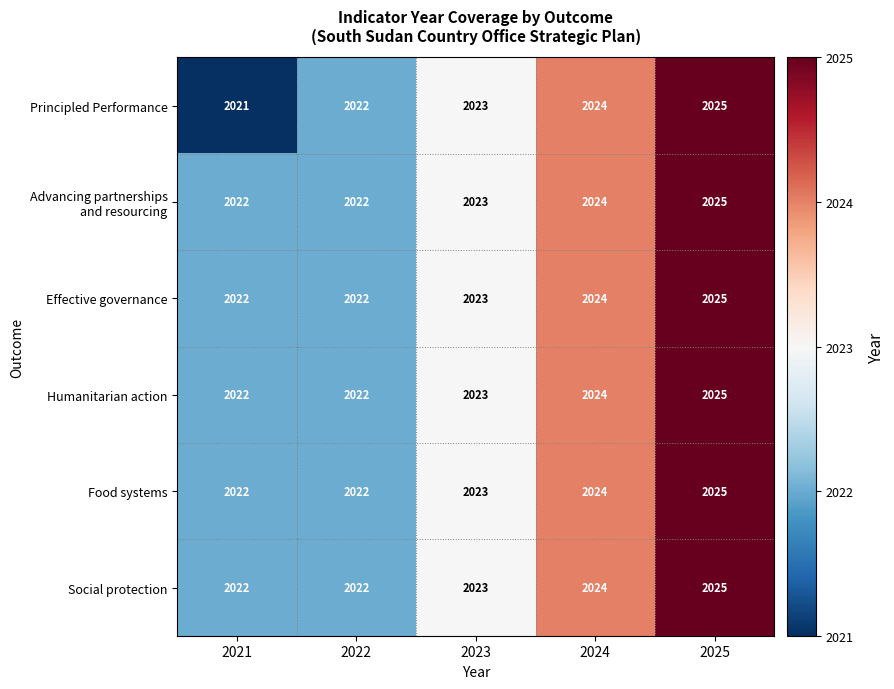

The value of Humanitarian action at 2021 is 483. True or false?

False